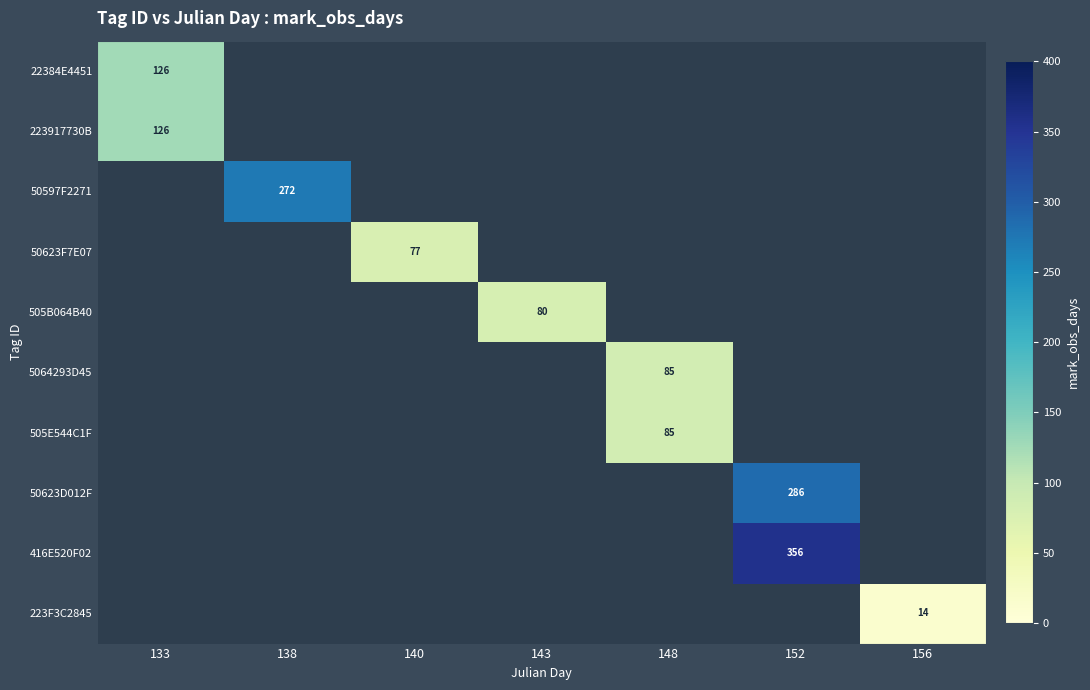

Is it true that 223F3C2845 equals 22 at 156?

False